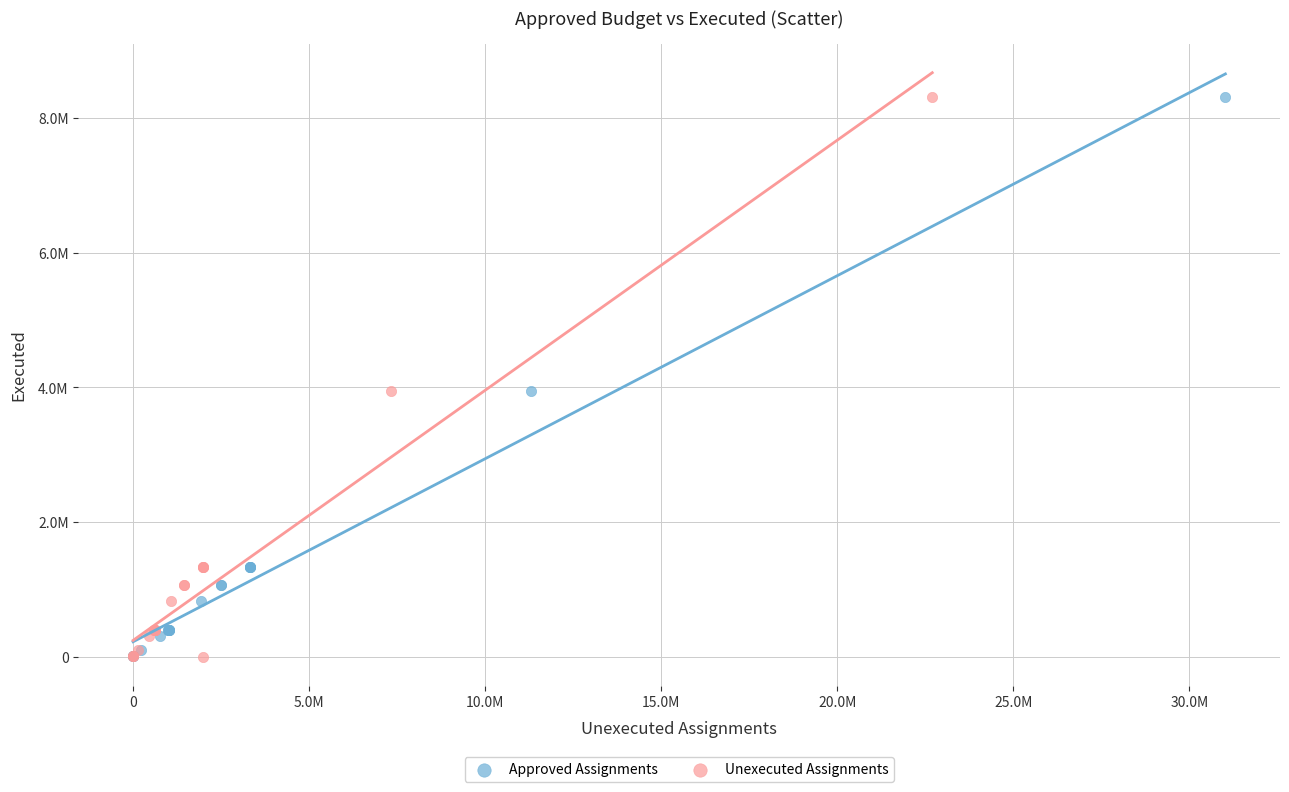

What are all the series names shown in the legend?

Approved Assignments, Unexecuted Assignments